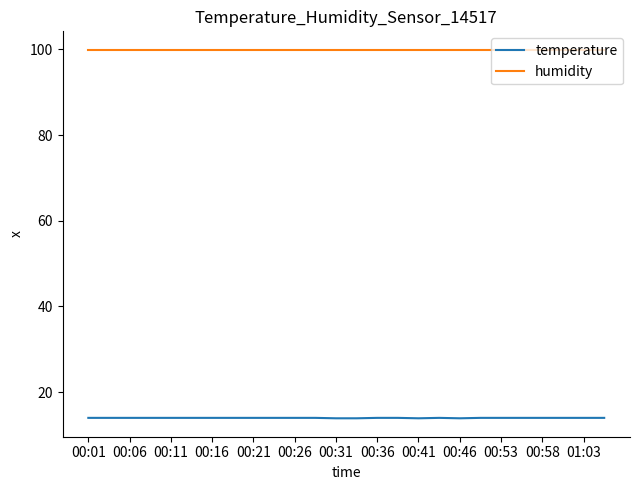

Which series has the largest range (max minus min)?

temperature